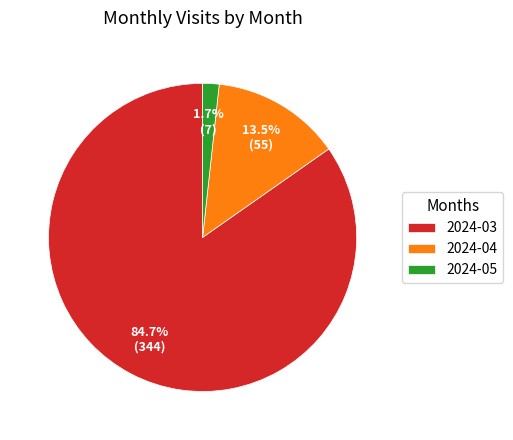

What percentage do 2024-04 and 2024-03 together represent?

98.3%